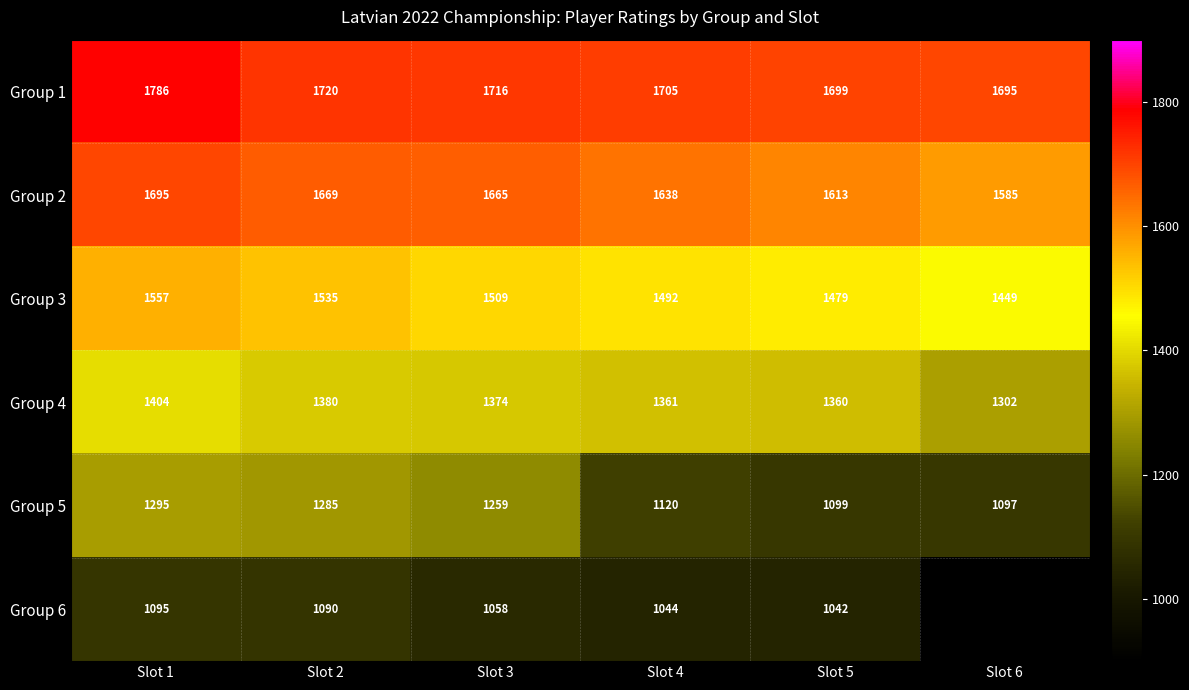

Where does the Group 2 series first go above 1665?

Slot 1